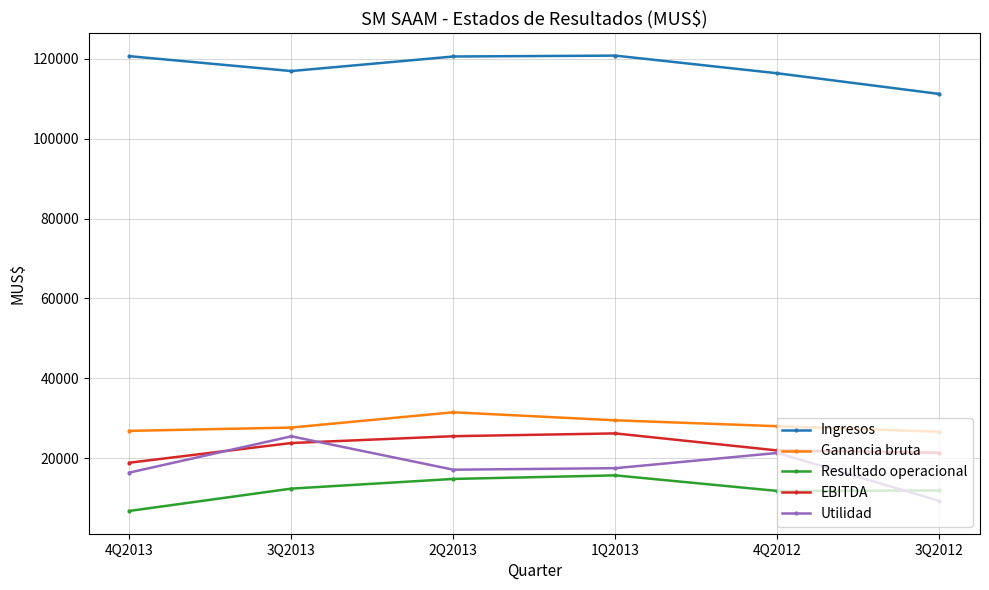

How many interior local peaks does the Utilidad series have?

2